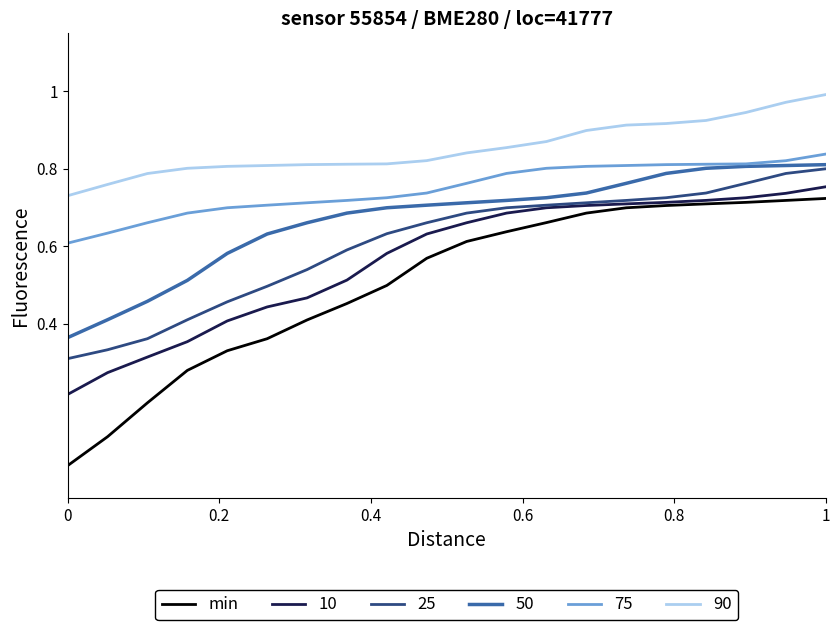

Which series has the widest spread of values?

min